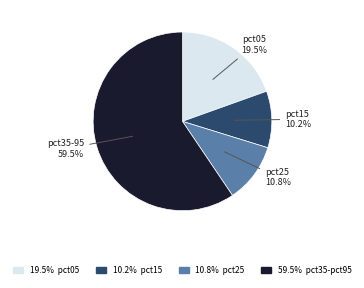

Is there any slice that represents more than half of the pie?

Yes